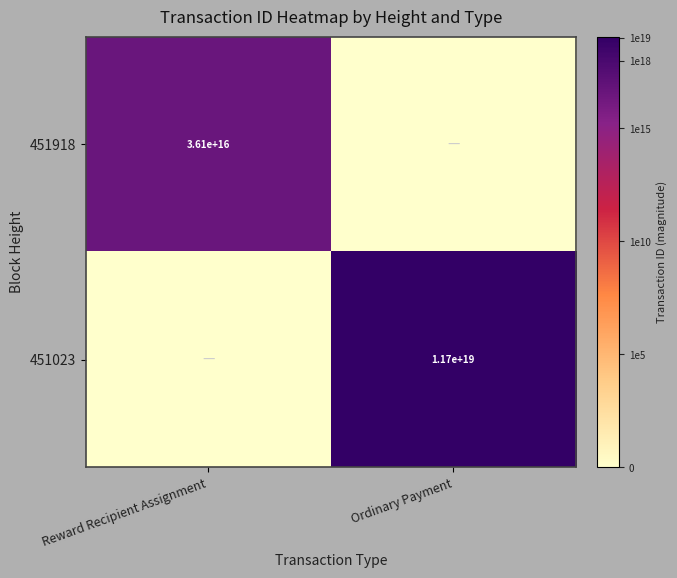

The value of 451023 at Ordinary Payment is 11700000000000000000. True or false?

True